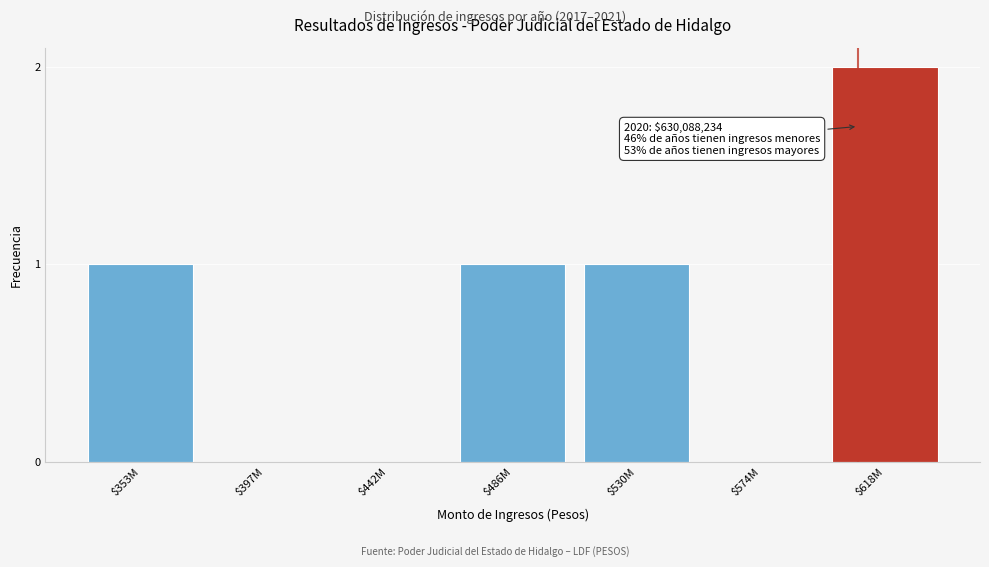

Is it true that the value at $397M is -1?

False